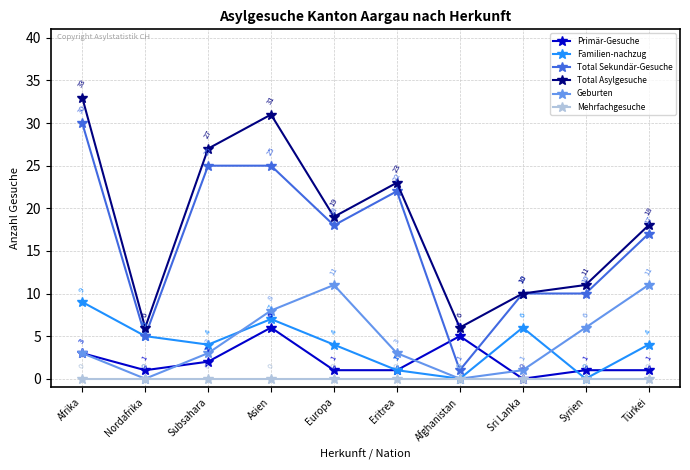

Reading right to left, list all the values displayed in this chart.

Primär-Gesuche: Türkei=1	Syrien=1	Sri Lanka=0	Afghanistan=5	Eritrea=1	Europa=1	Asien=6	Subsahara=2	Nordafrika=1	Afrika=3
Familien-nachzug: Türkei=4	Syrien=0	Sri Lanka=6	Afghanistan=0	Eritrea=1	Europa=4	Asien=7	Subsahara=4	Nordafrika=5	Afrika=9
Total Sekundär-Gesuche: Türkei=17	Syrien=10	Sri Lanka=10	Afghanistan=1	Eritrea=22	Europa=18	Asien=25	Subsahara=25	Nordafrika=5	Afrika=30
Total Asylgesuche: Türkei=18	Syrien=11	Sri Lanka=10	Afghanistan=6	Eritrea=23	Europa=19	Asien=31	Subsahara=27	Nordafrika=6	Afrika=33
Geburten: Türkei=11	Syrien=6	Sri Lanka=1	Afghanistan=0	Eritrea=3	Europa=11	Asien=8	Subsahara=3	Nordafrika=0	Afrika=3
Mehrfachgesuche: Türkei=0	Syrien=0	Sri Lanka=0	Afghanistan=0	Eritrea=0	Europa=0	Asien=0	Subsahara=0	Nordafrika=0	Afrika=0